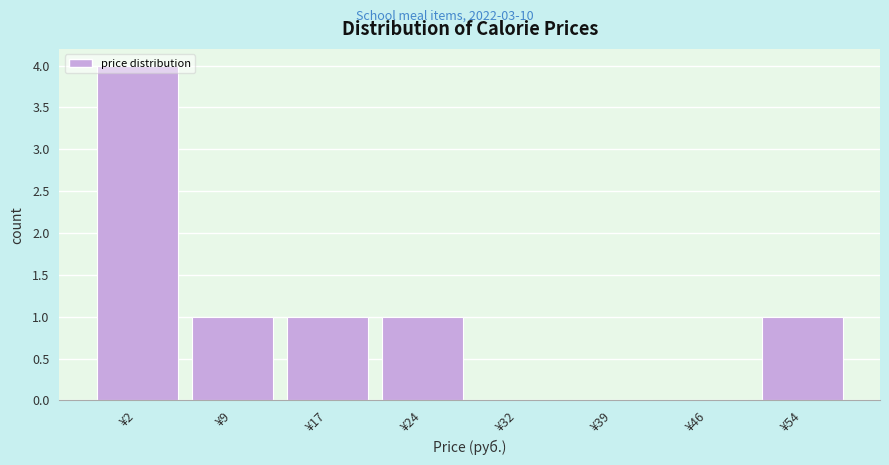

Approximately how many times larger is the value at ¥24 compared to ¥17?

1.0